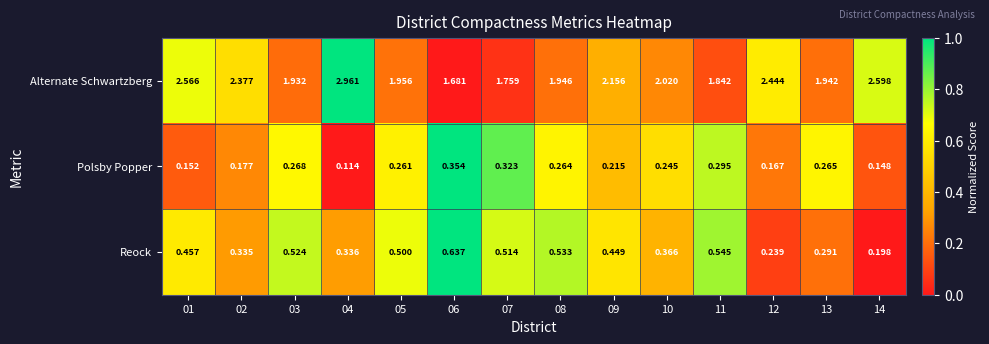

Rank the series by their maximum value, from lowest to highest.

Polsby Popper, Reock, Alternate Schwartzberg